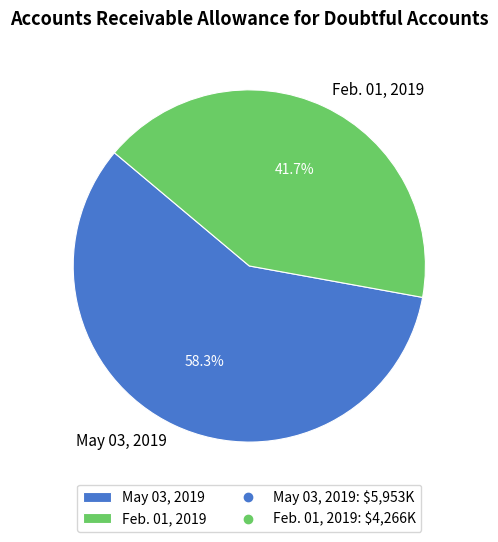

Is the sum of Feb. 01, 2019 and May 03, 2019 greater than half?

Yes